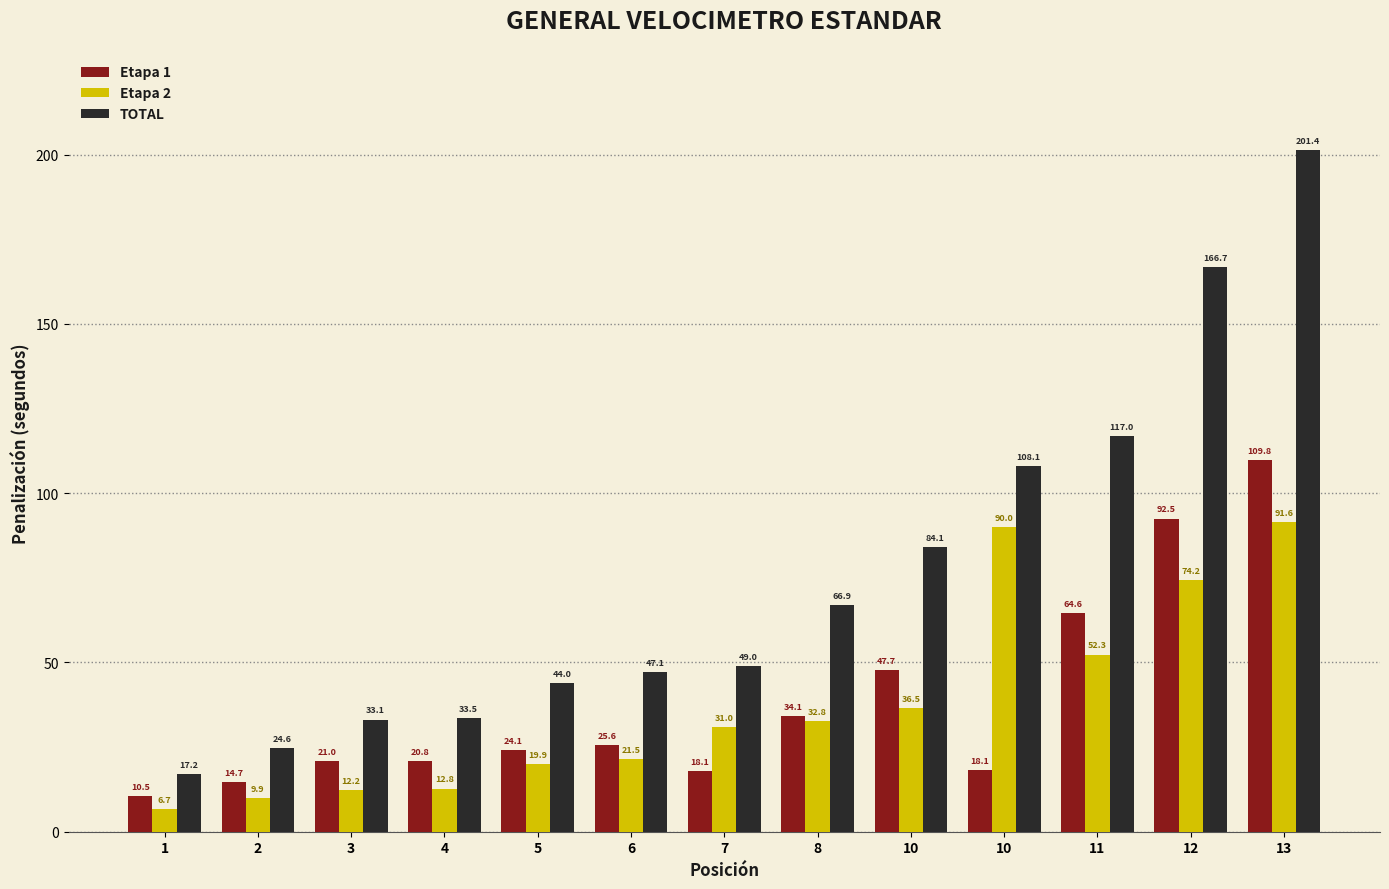

What is the difference between the highest and lowest values at 3?

21.0